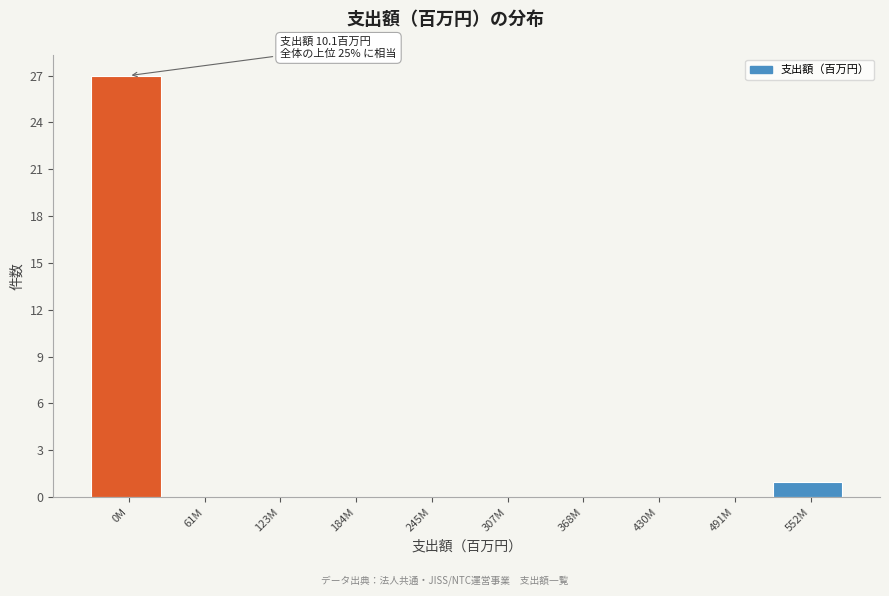

Reading right to left, list all the values displayed in this chart.

552M=1	491M=0	430M=0	368M=0	307M=0	245M=0	184M=0	123M=0	61M=0	0M=27